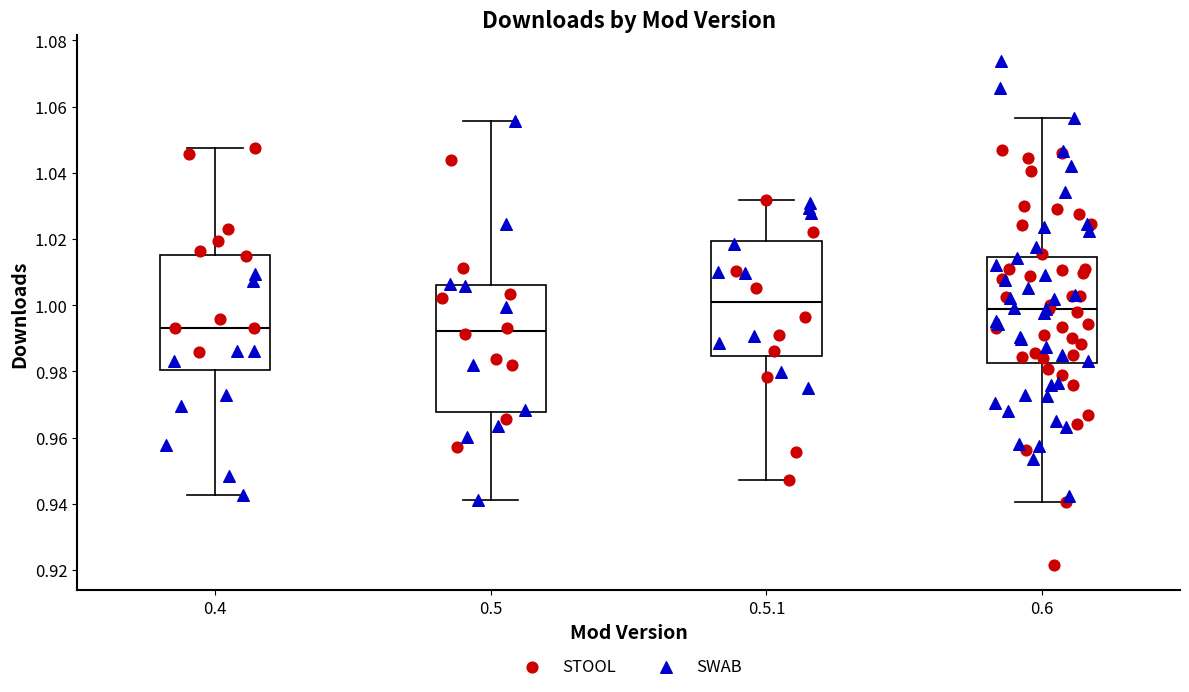

Which box is the tallest, from its lower edge to its upper edge?

0.5